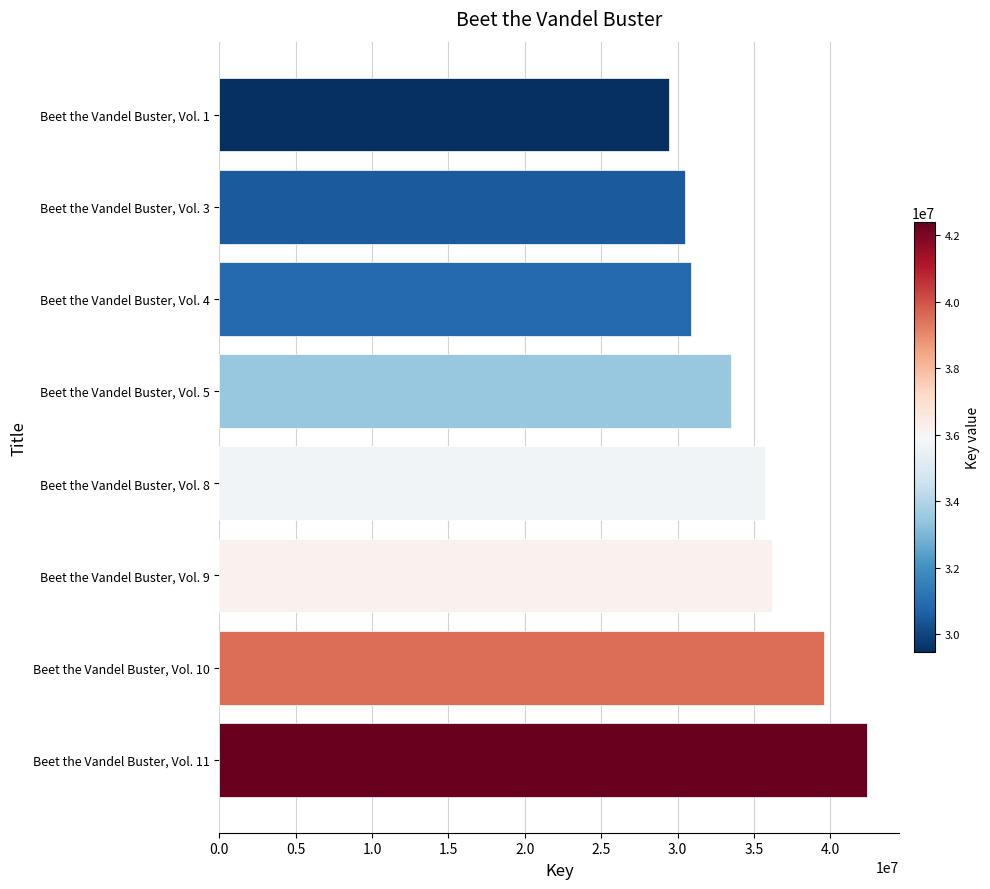

Between Beet the Vandel Buster, Vol. 10 and Beet the Vandel Buster, Vol. 9, which is larger?

Beet the Vandel Buster, Vol. 10